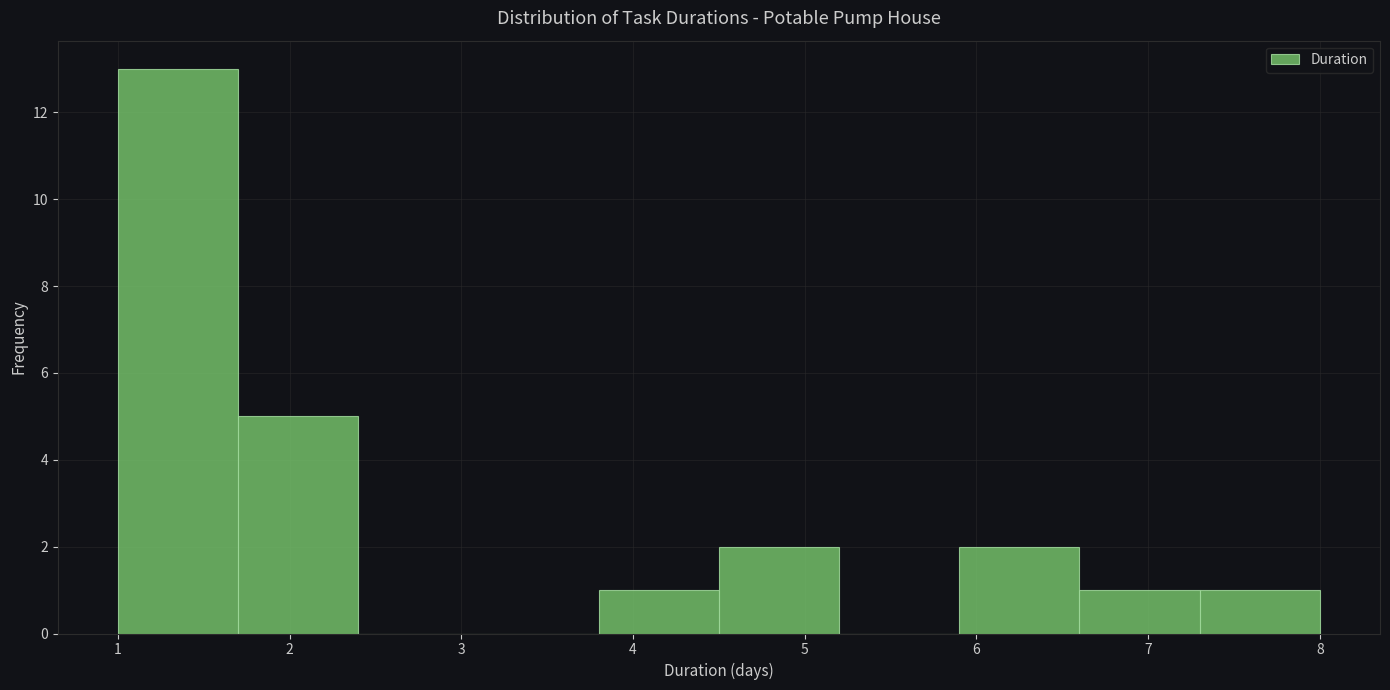

Reading left to right, transcribe this chart: for each bar, give the range it covers on the x-axis and its height. The values are not printed on the chart, so give them approximately, as read against the axis.

1.0 to 1.7: 13
1.7 to 2.4: 5
2.4 to 3.1: 0
3.1 to 3.8: 0
3.8 to 4.5: 1
4.5 to 5.2: 2
5.2 to 5.9: 0
5.9 to 6.6: 2
6.6 to 7.3: 1
7.3 to 8.0: 1